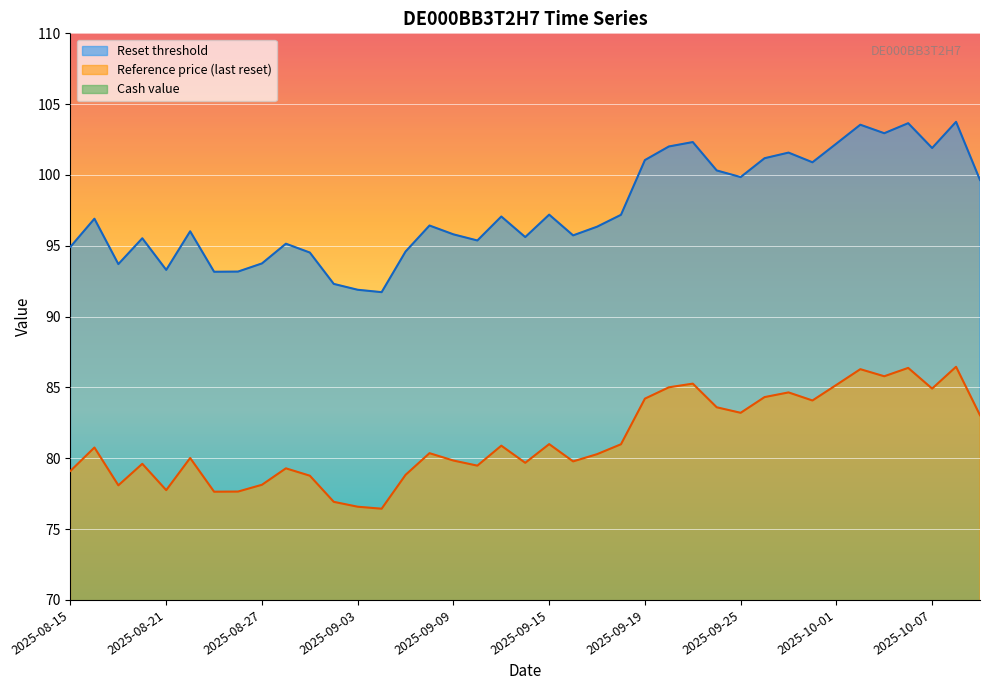

How many lines are shown in the chart?

3